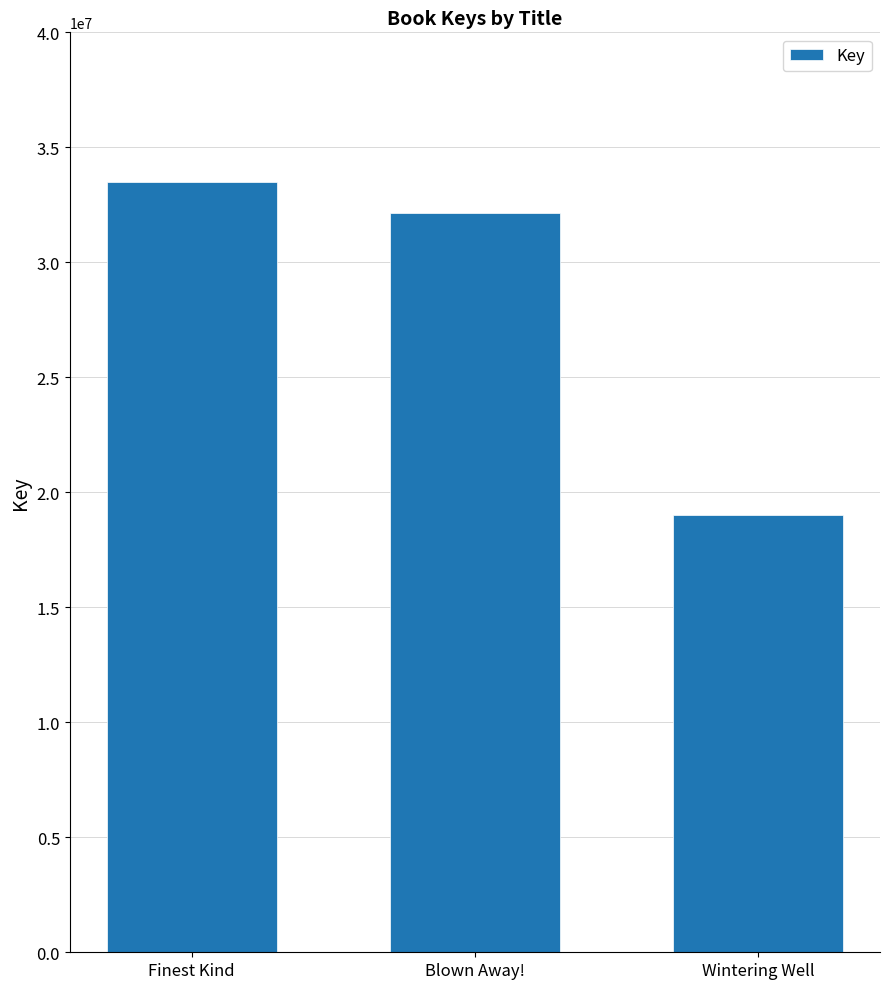

What is the value of the 1st bar from the left?

33484821